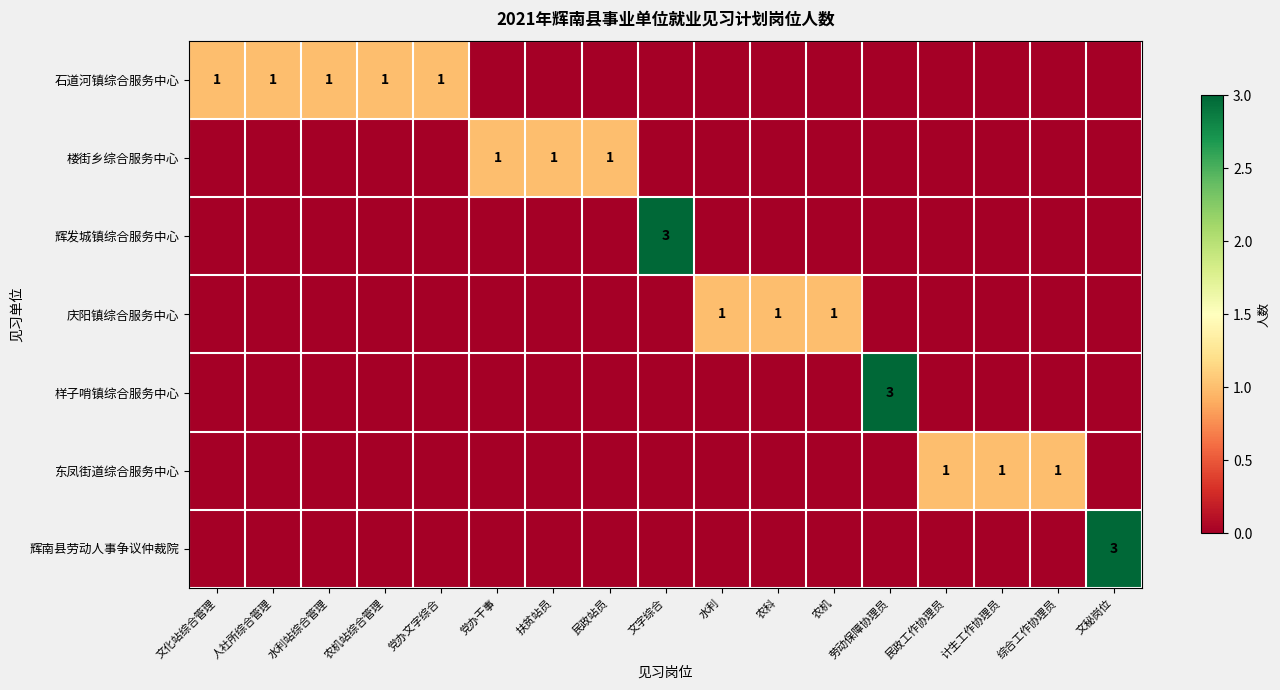

The 庆阳镇综合服务中心 series shows 2 at 农机. True or false?

False